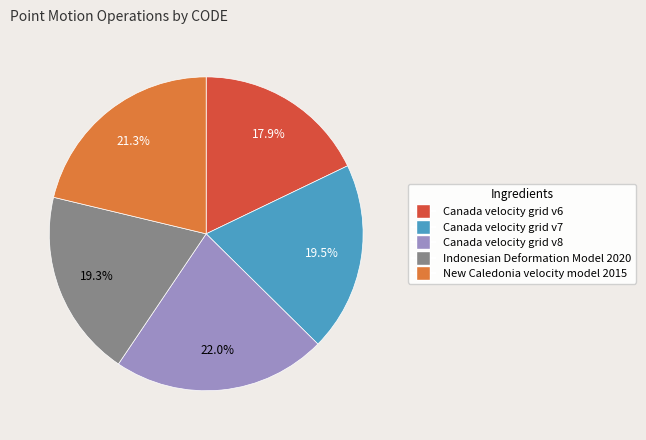

How many slices are in this pie chart?

5